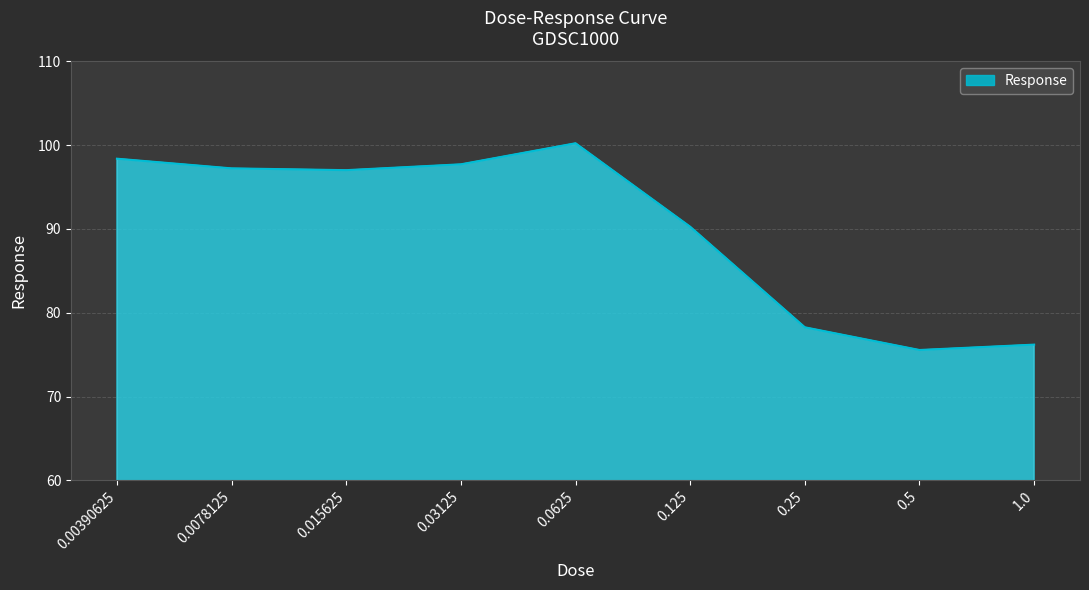

The chart shows a value of 78.3 at 0.25. True or false?

True